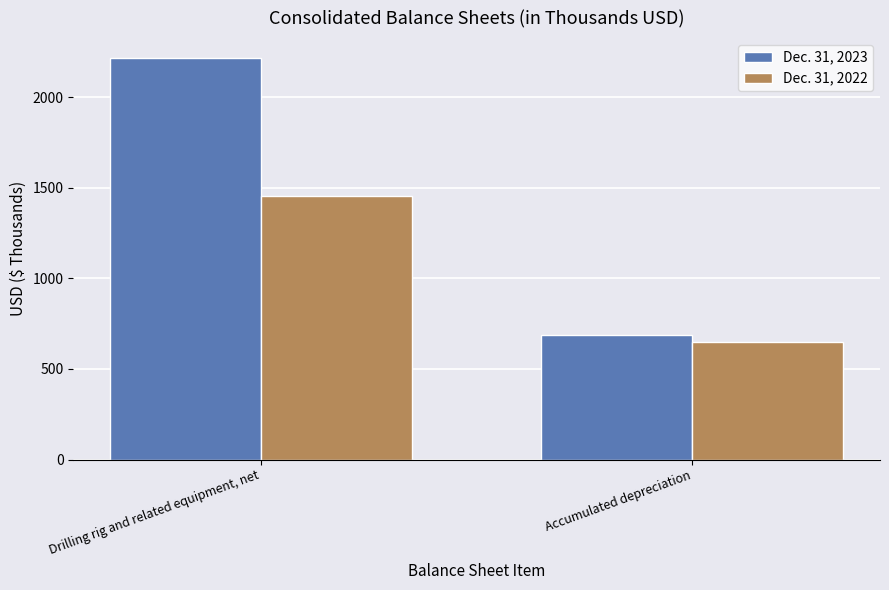

Read the Dec. 31, 2022 value at Accumulated depreciation, to the nearest 100.

600